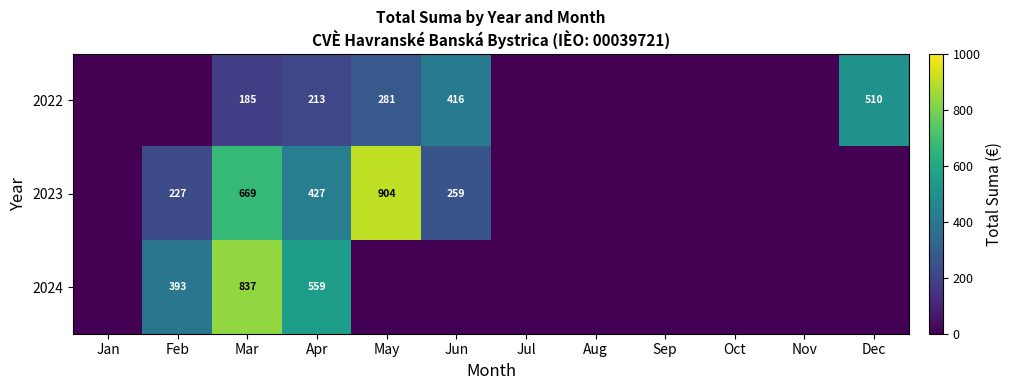

True or false: 2023 has a value of 904 at May.

True